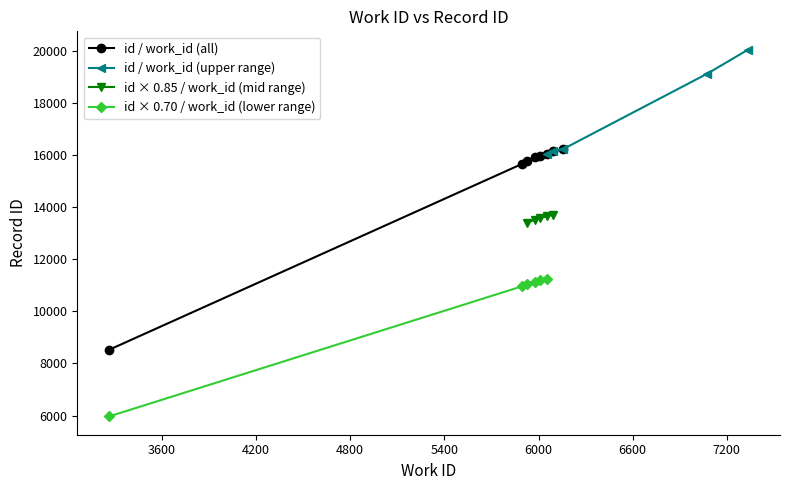

Which category has the lowest value in the work_id series?

3265